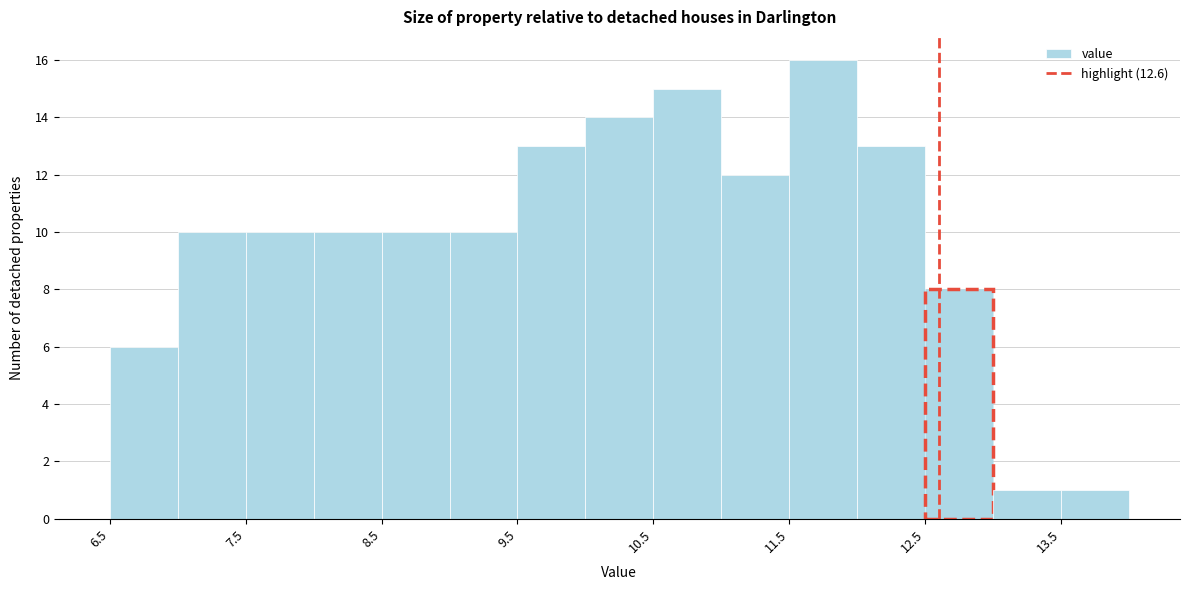

Reading left to right, list every bar in this chart as the range it spans on the x-axis followed by its height. The values are not printed on the chart, so give them approximately, as read against the axis.

6.5 to 7.0: 6
7.0 to 7.5: 10
7.5 to 8.0: 10
8.0 to 8.5: 10
8.5 to 9.0: 10
9.0 to 9.5: 10
9.5 to 10.0: 13
10.0 to 10.5: 14
10.5 to 11.0: 15
11.0 to 11.5: 12
11.5 to 12.0: 16
12.0 to 12.5: 13
12.5 to 13.0: 8
13.0 to 13.5: 1
13.5 to 14.0: 1